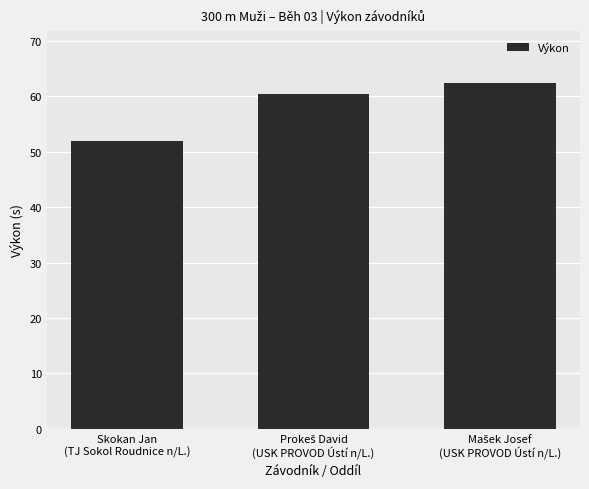

What is the smallest value displayed?

51.9